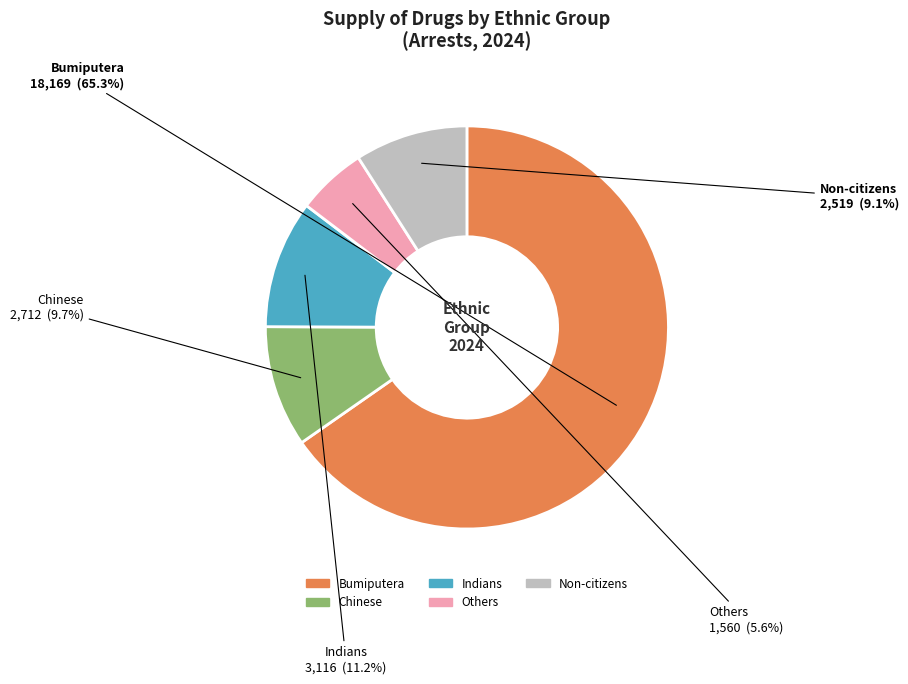

Approximately how many times larger is the value at Chinese compared to Indians?

0.9